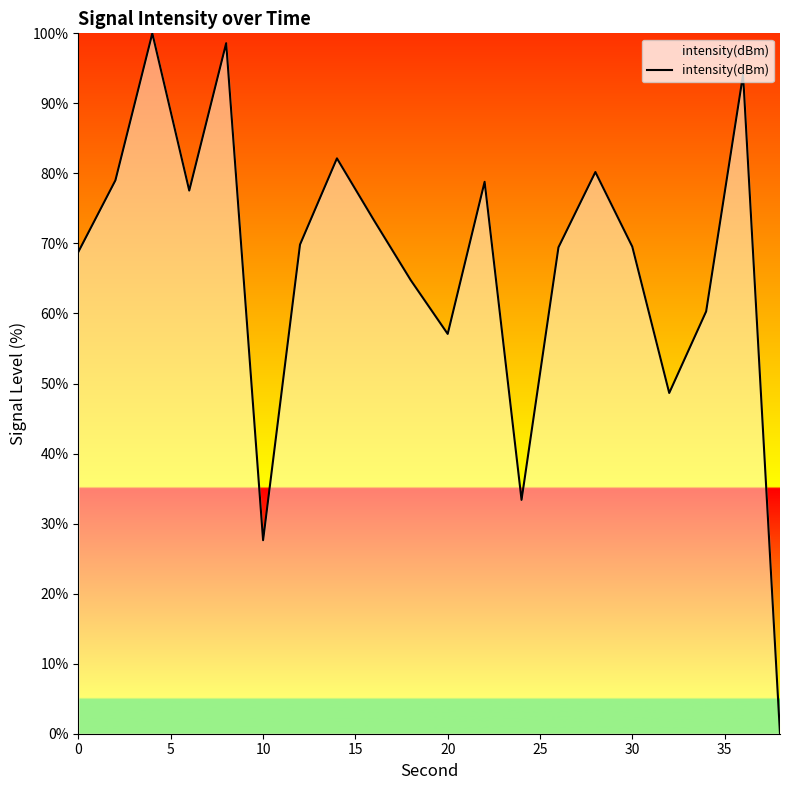

What is the difference between the maximum and minimum values?

100.0